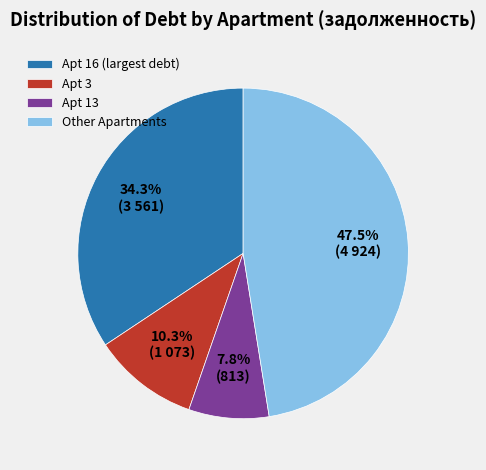

How many slices are in this pie chart?

4